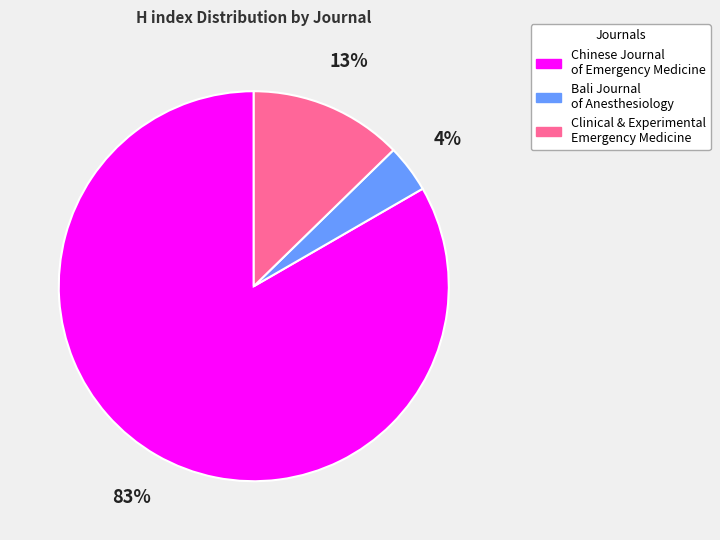

Between Chinese Journal of Emergency Medicine and Clinical & Experimental Emergency Medicine, which is larger?

Chinese Journal of Emergency Medicine